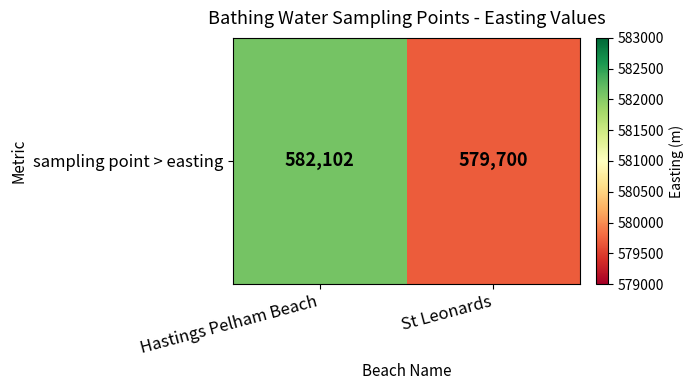

What is the change in value from Hastings Pelham Beach to St Leonards?

-2402